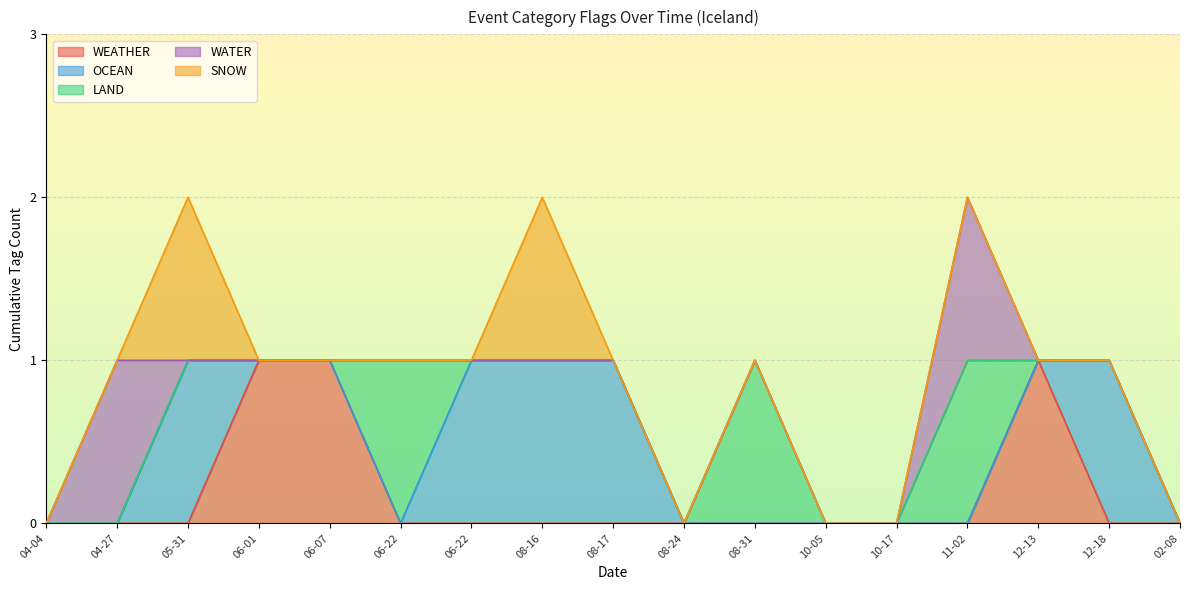

True or false: WATER and OCEAN intersect in this chart.

True